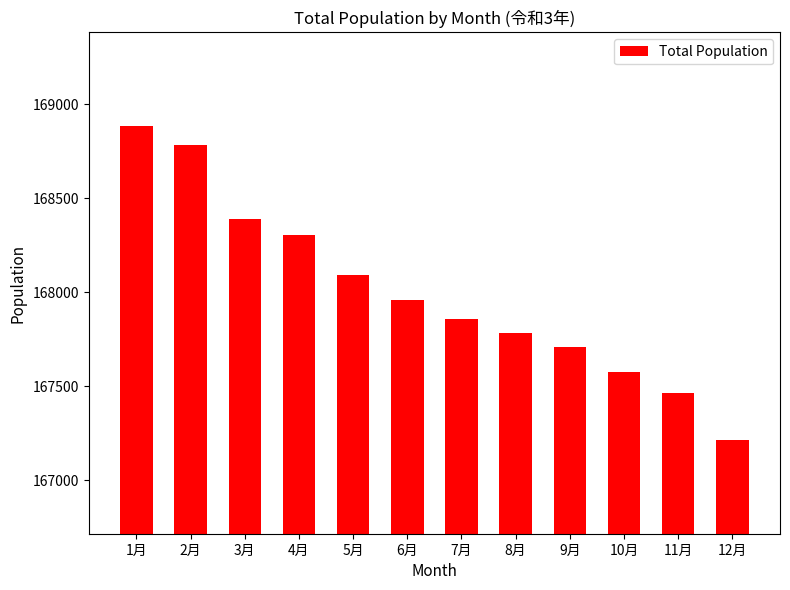

What is the difference between the maximum and minimum values?

1667